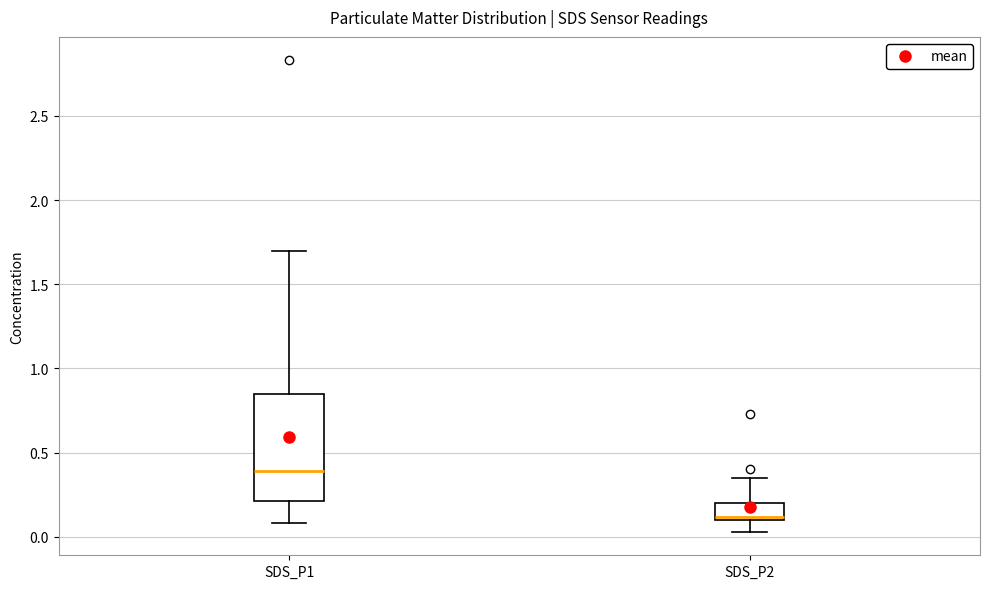

Reading left to right, transcribe this box plot: for each box, give where its median line is, the range the box spans, and where its two whiskers end, as read against the y-axis. The values are not printed on the chart, so give them approximately, as read against the axis.

SDS_P1: median 0.40, box 0.20 to 0.85, whiskers 0.10 to 1.70
SDS_P2: median 0.10, box 0.10 to 0.20, whiskers 0.05 to 0.35